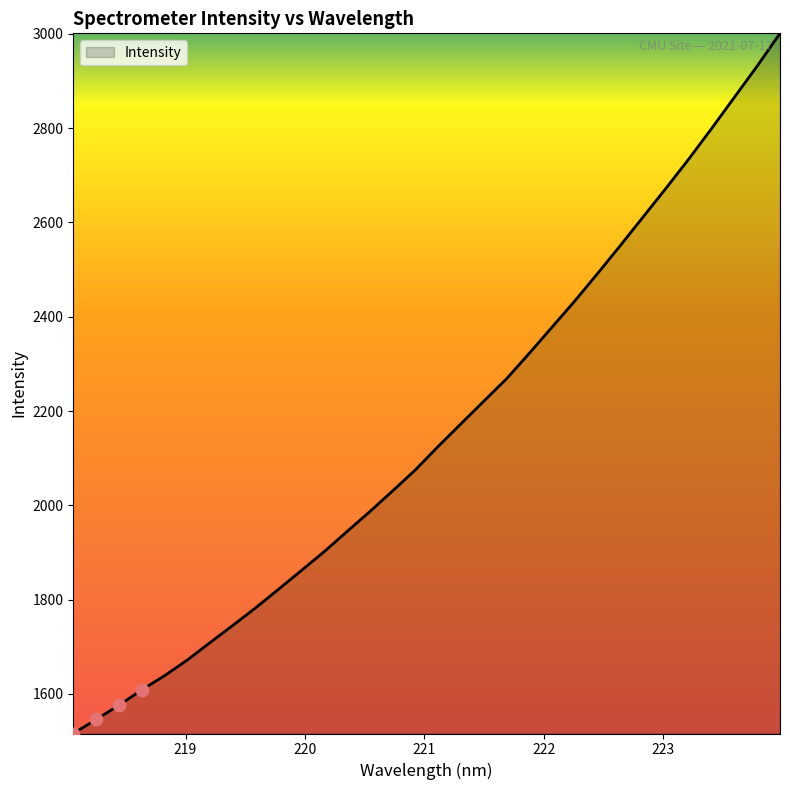

What is the greatest value displayed?

3001.1